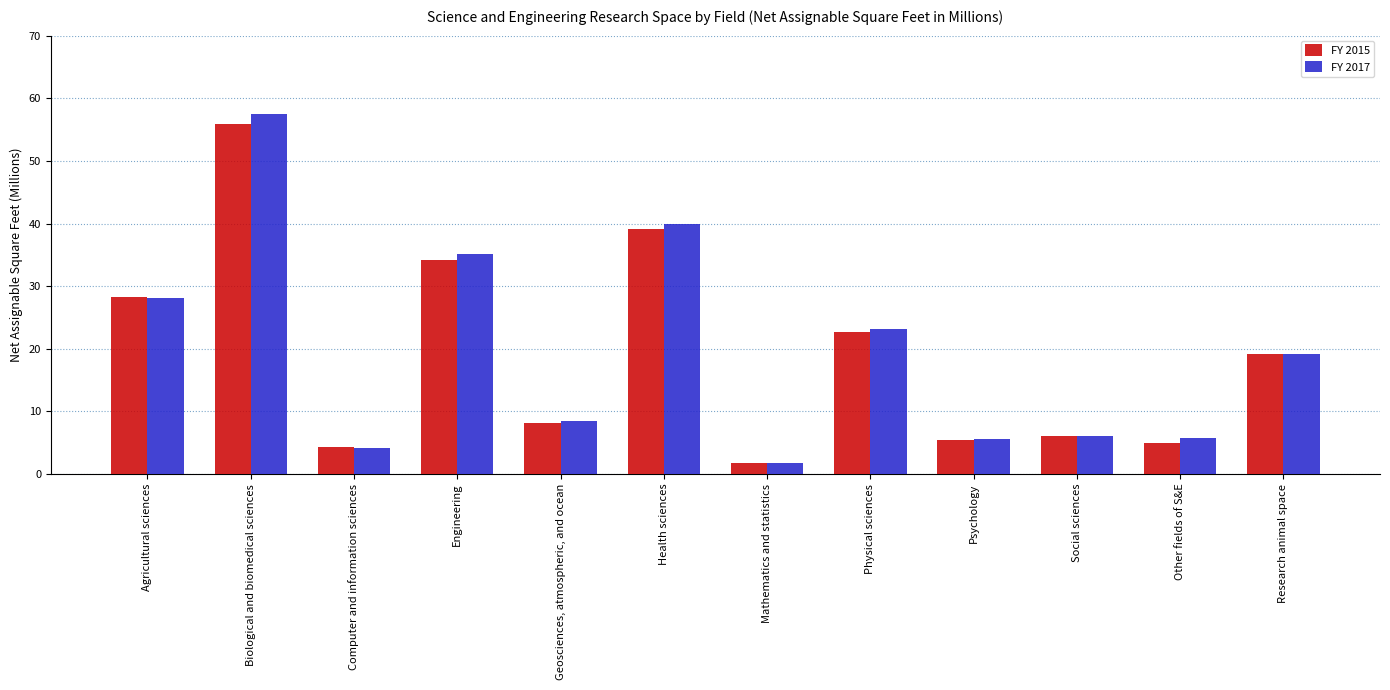

What is the highest value of the FY 2015 series?

55.9